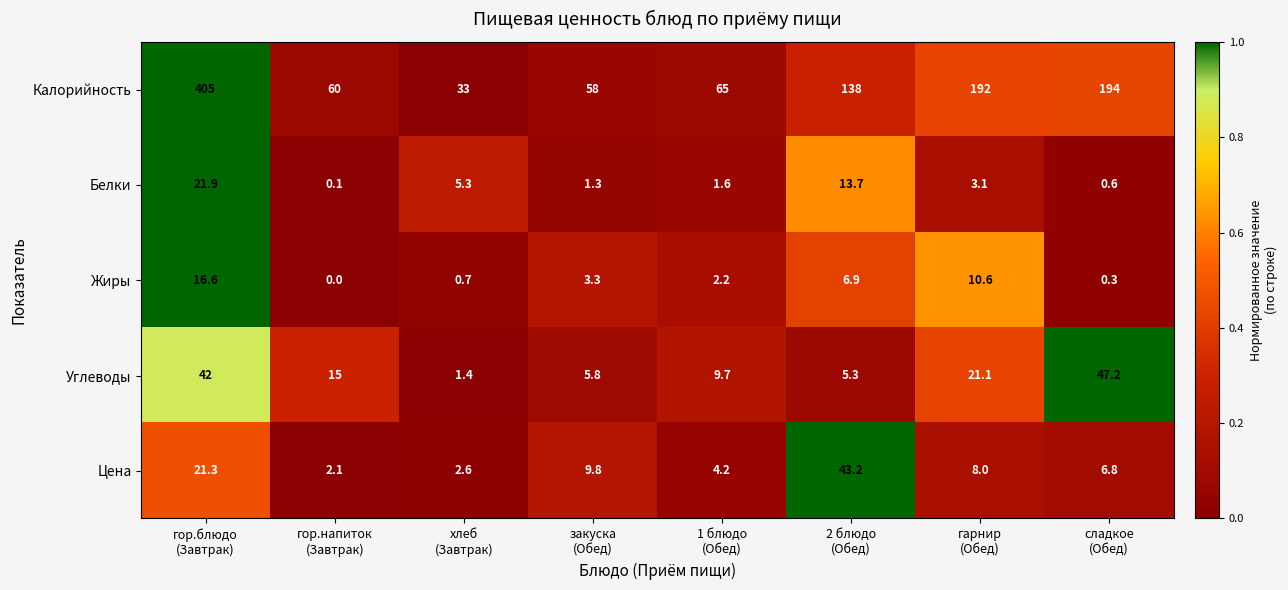

List the series in order of their peak value, highest first.

Калорийность, Углеводы, Цена, Белки, Жиры